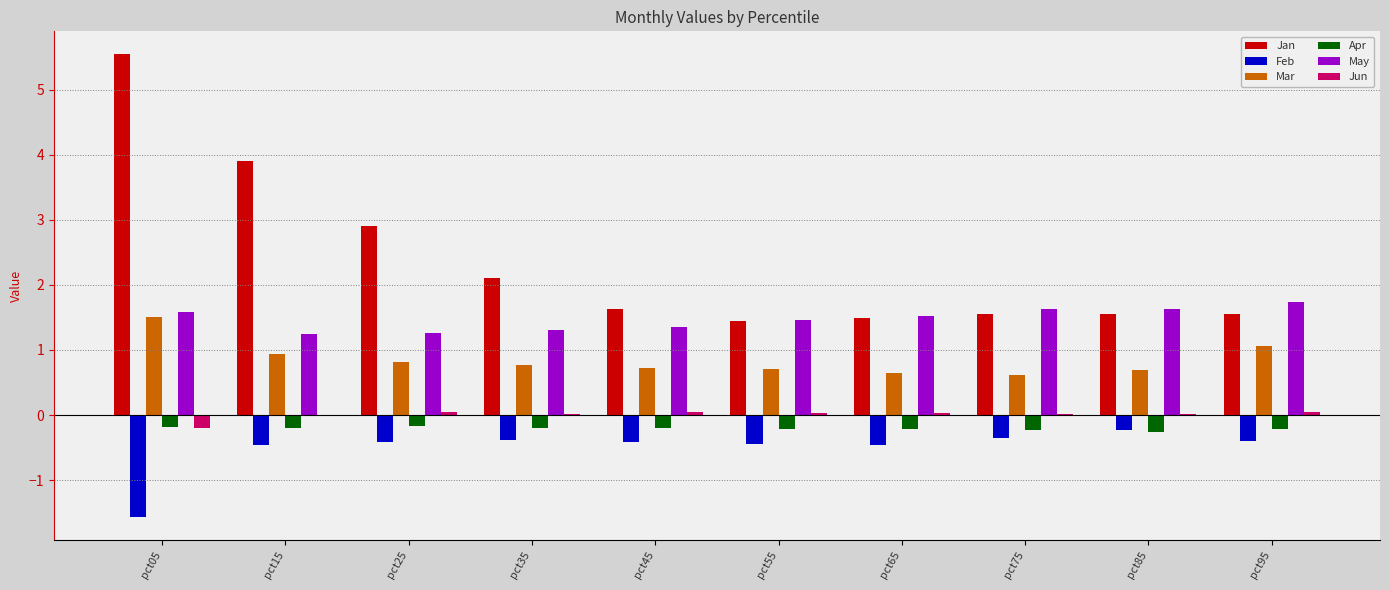

Between pct25 and pct95, which series saw the biggest shift?

Jan